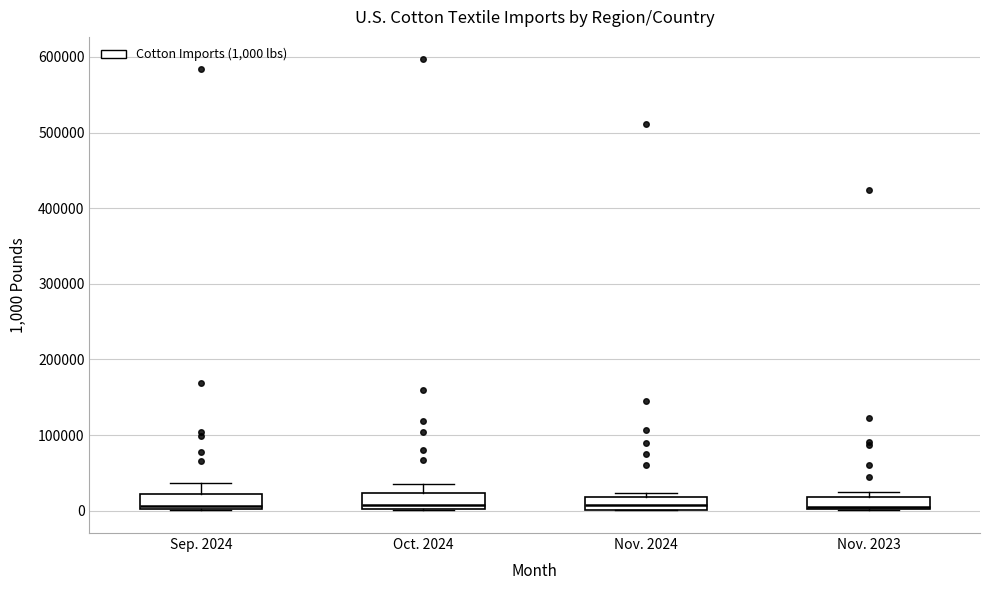

Where is the upper edge of the box for Oct. 2024 on the y-axis? The values are not printed on the chart, so give them approximately, as read against the axis.

20000